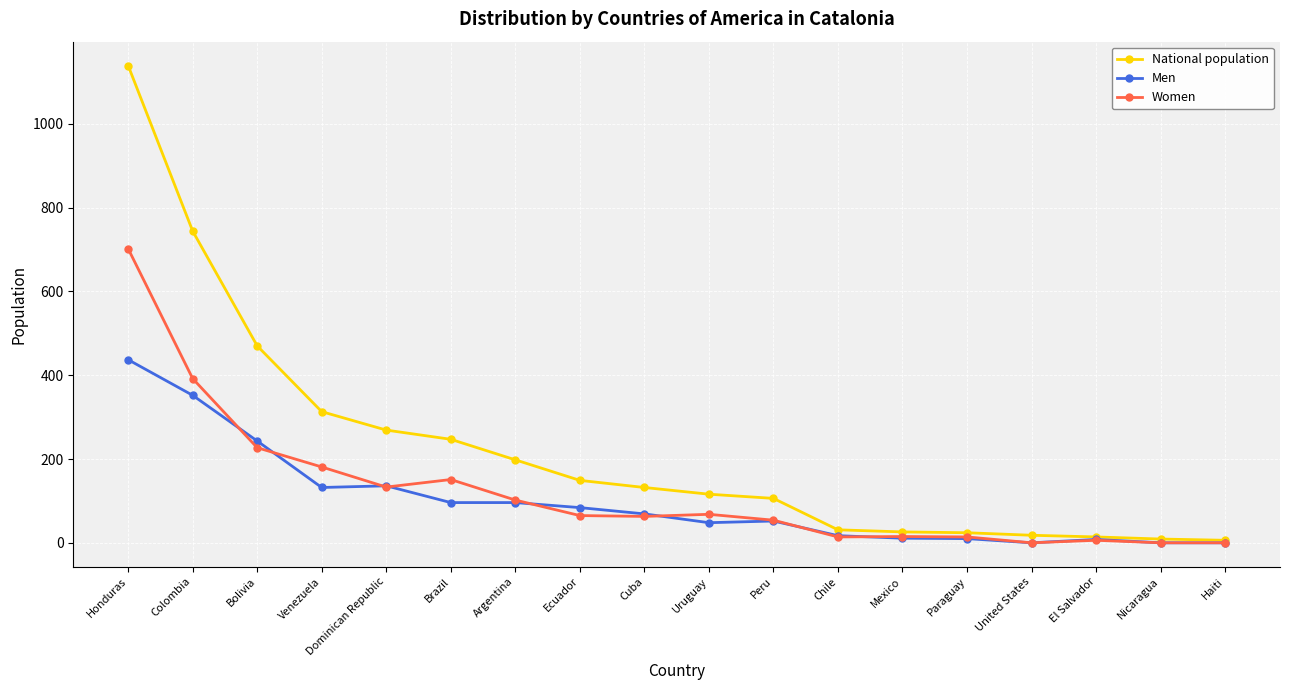

Which series has the largest range (max minus min)?

National population